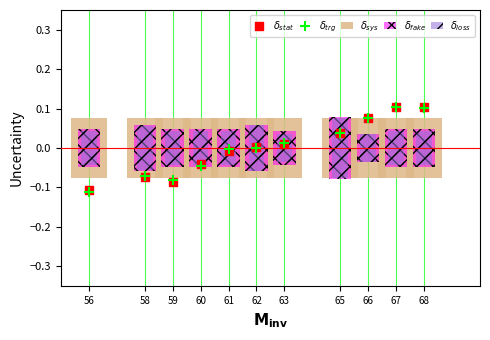

Which series has the widest spread of Y values?

$\delta_{trg}$